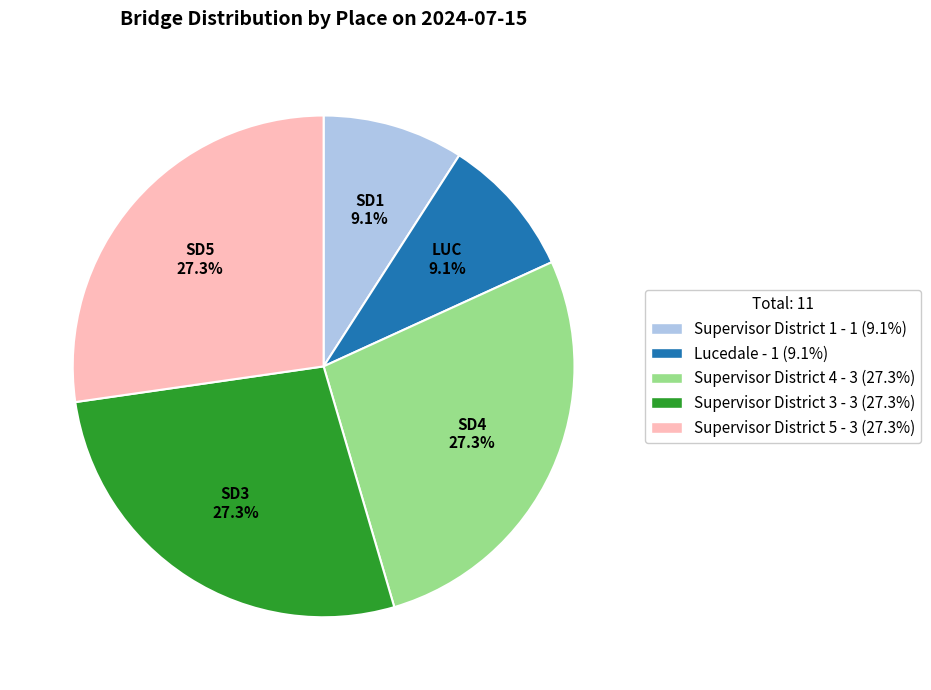

Approximately how many times larger is the value at Supervisor District 5 - 3 (27.3%) compared to Supervisor District 3 - 3 (27.3%)?

1.0